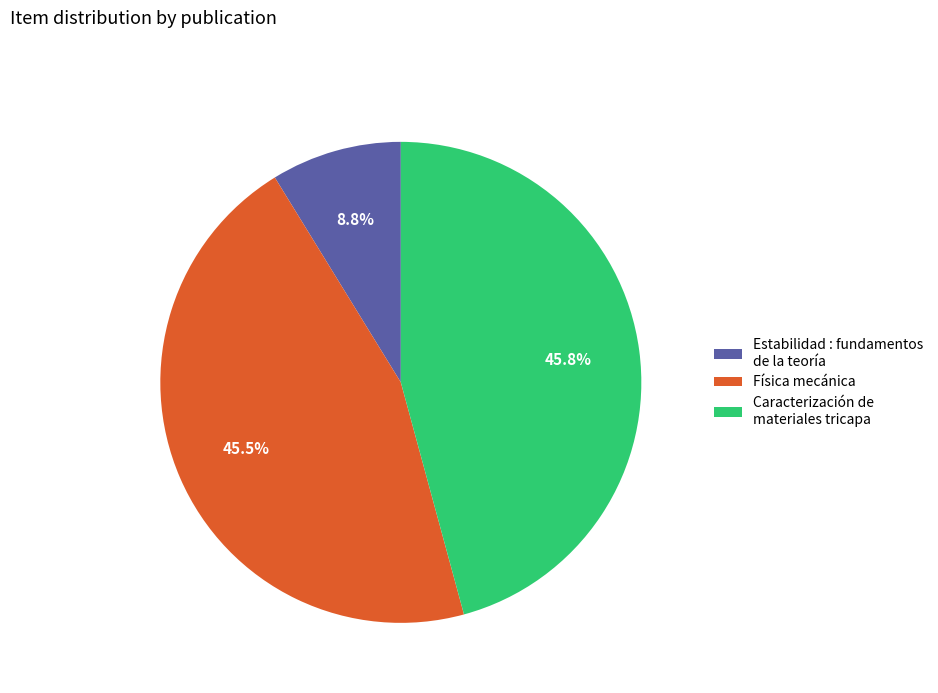

To the nearest percent, what is the average slice percentage?

33%